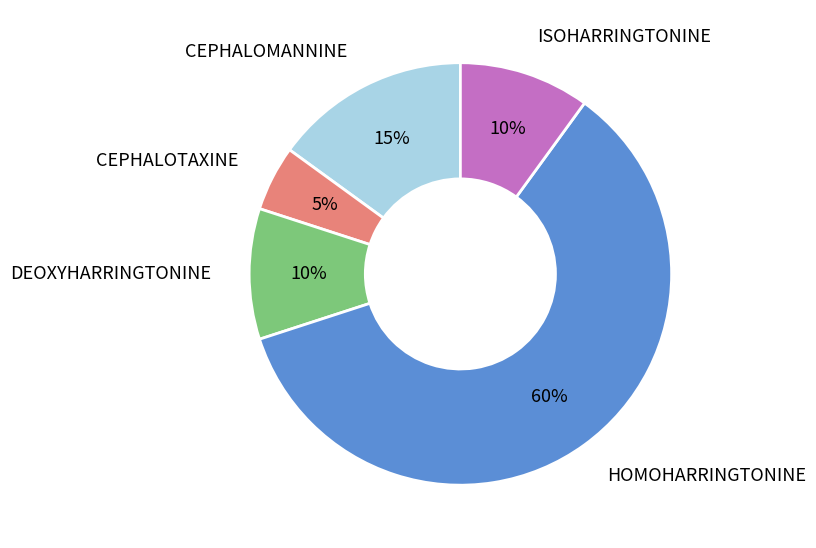

Is there any slice that represents more than half of the pie?

Yes